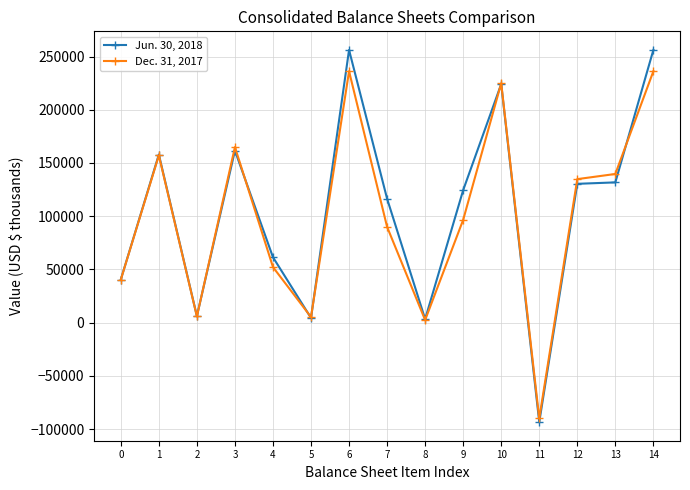

The value of Dec. 31, 2017 at 6 is 236164. True or false?

True